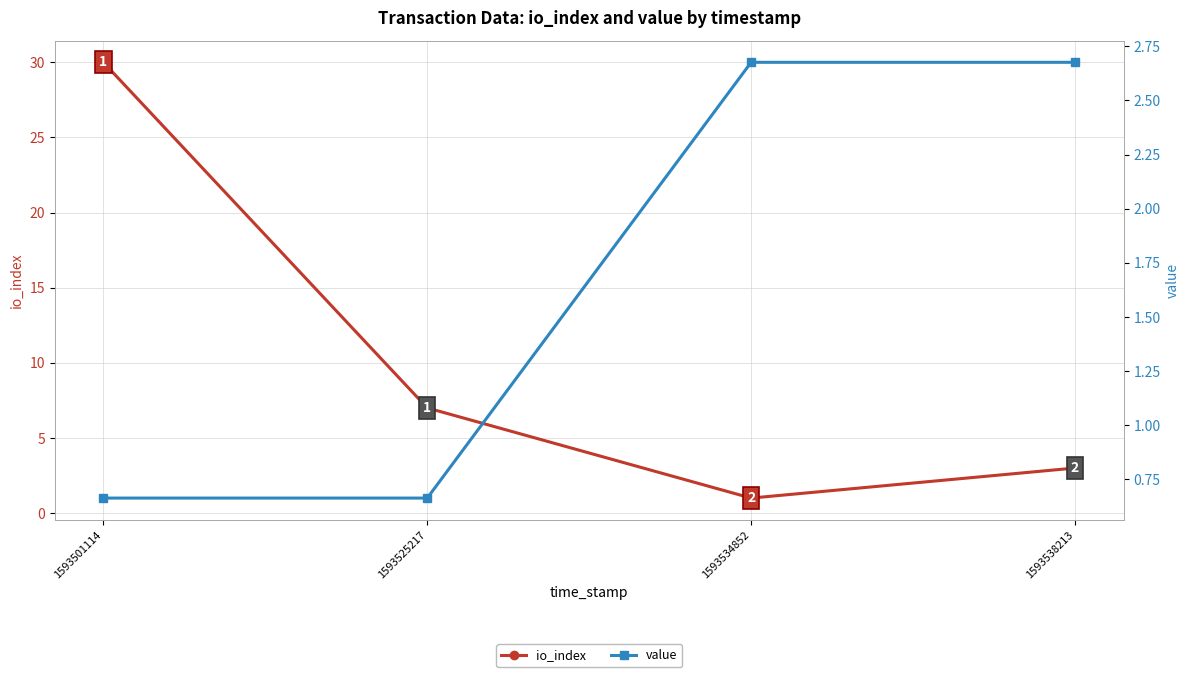

What is the sum of all io_index values?

41